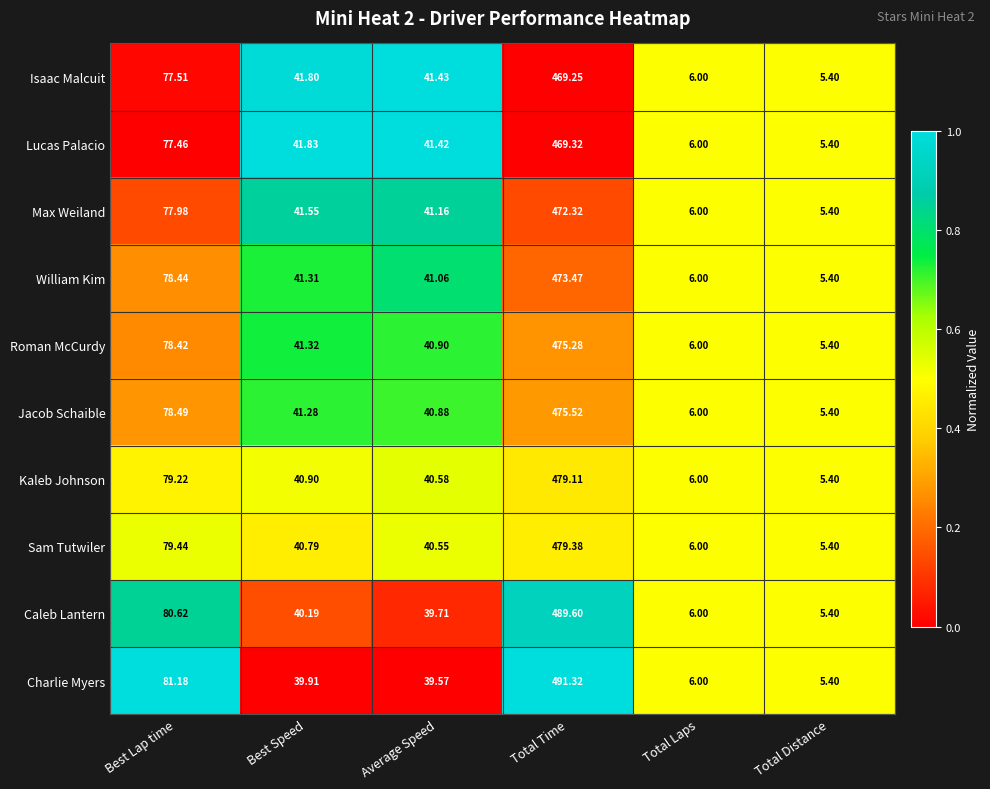

Which category has the highest value across all series?

Total Time